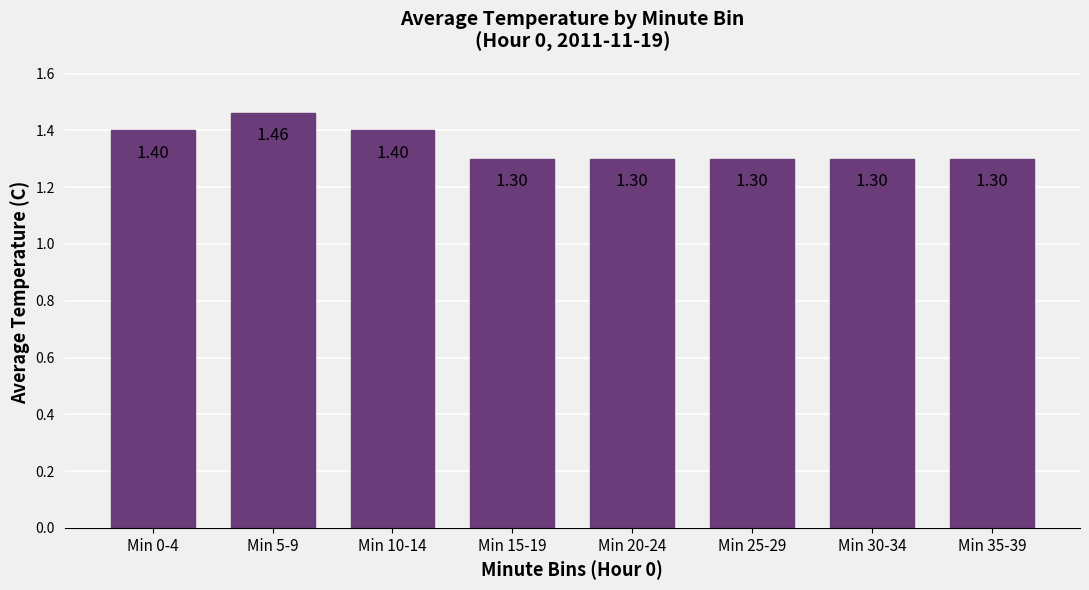

What is the ratio of the value at Min 15-19 to the value at Min 25-29?

1.0